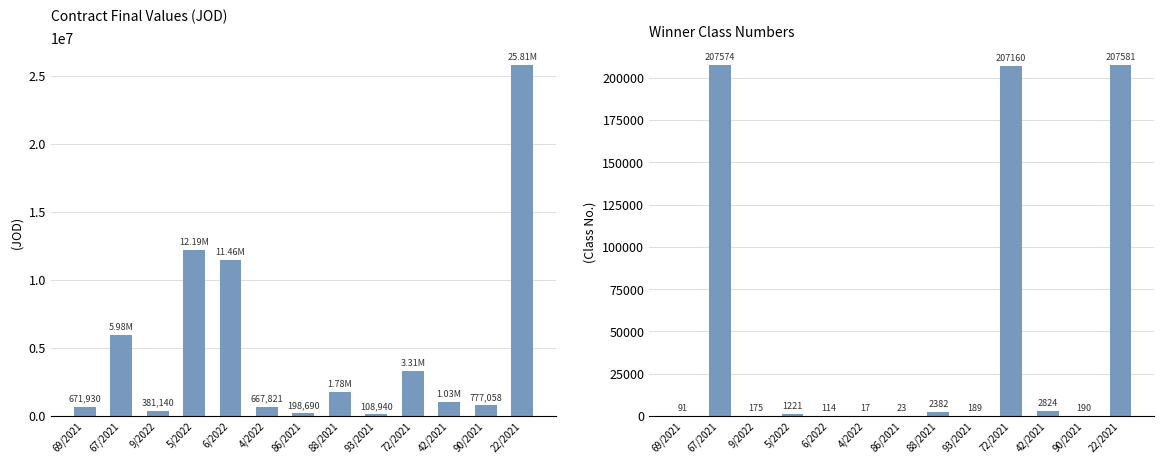

List the series in order of their overall mean, lowest first.

WIN_CLASS_NO, MAS_FINAL_VALUE